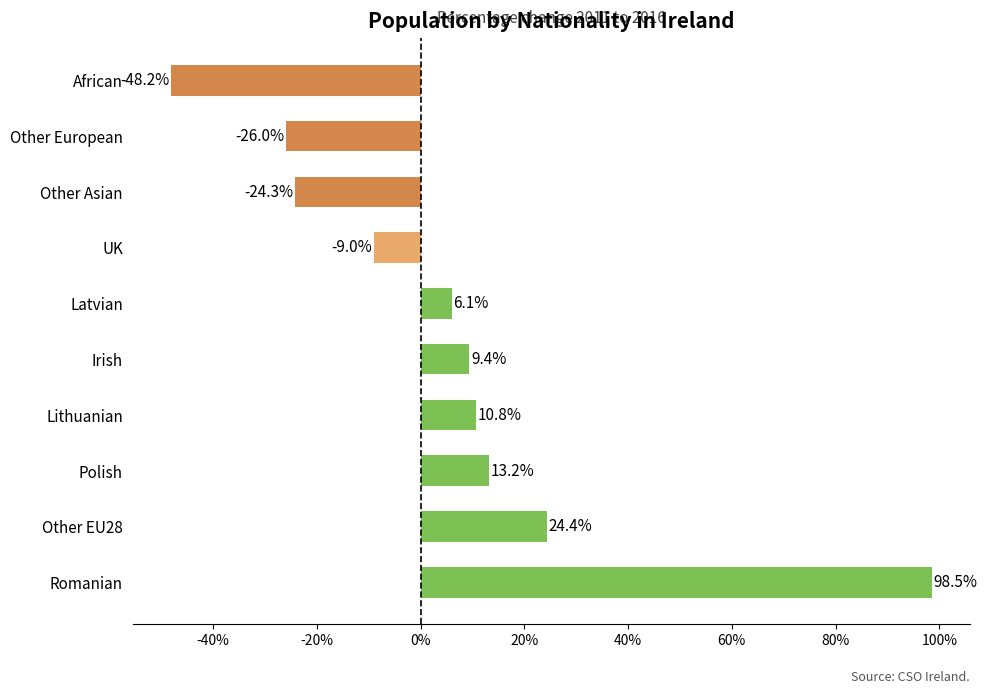

The value at Other EU28 is 39.6. True or false?

False